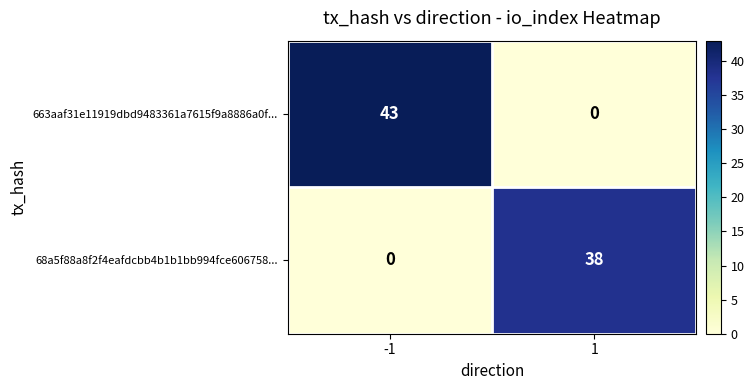

Rank the series by their maximum value, from lowest to highest.

68a5f88a8f2f4eafdcbb4b1b1bb994fce606758..., 663aaf31e11919dbd9483361a7615f9a8886a0f...